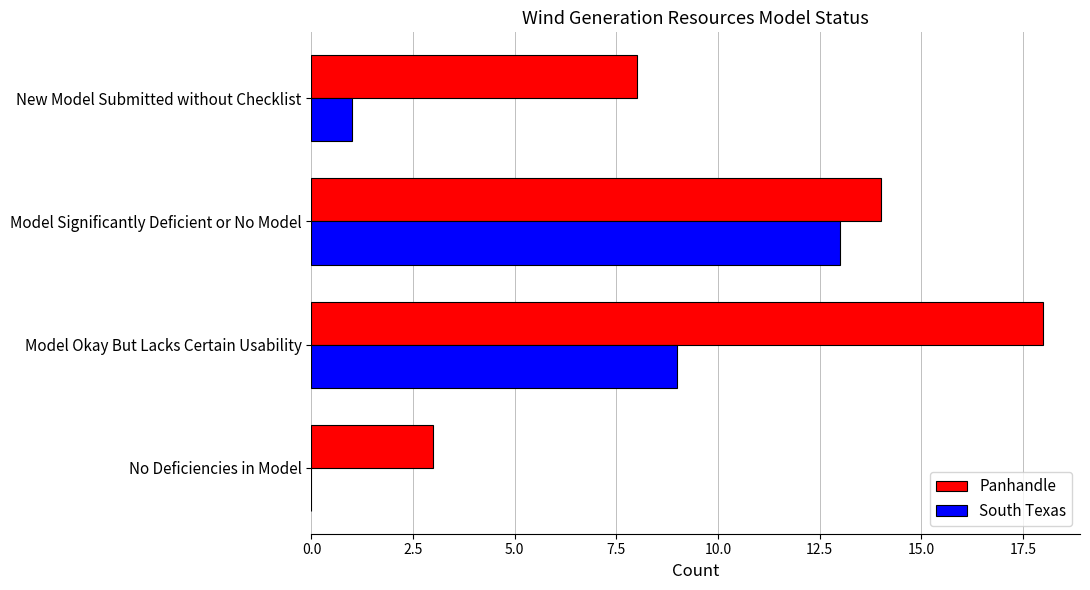

What is the sum of the Panhandle values at Model Okay But Lacks Certain Usability and Model Significantly Deficient or No Model?

32